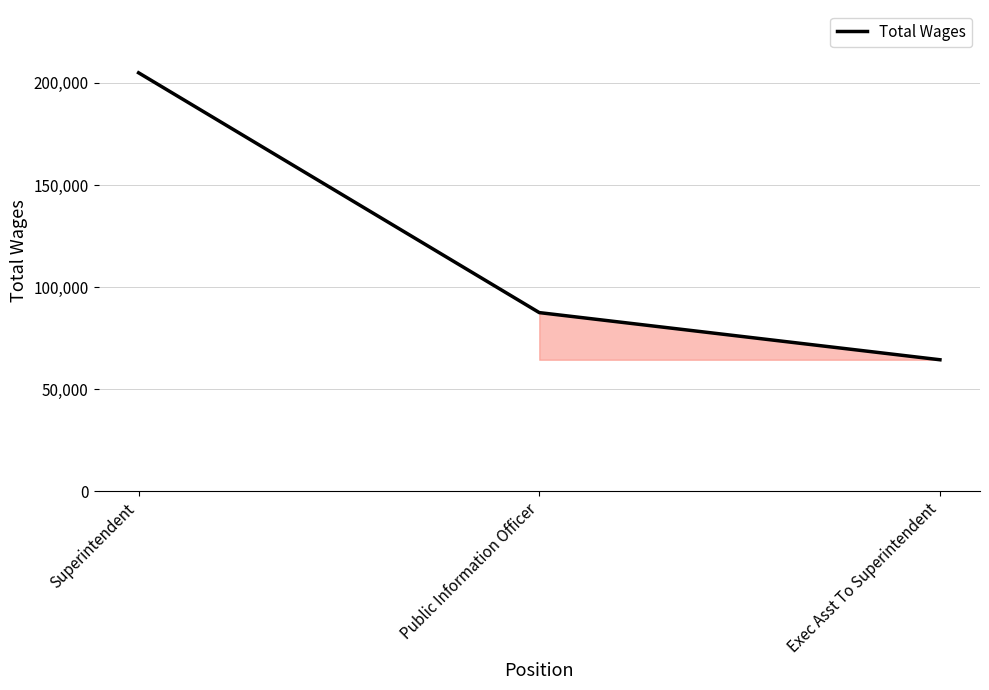

What is the greatest value displayed?

204917